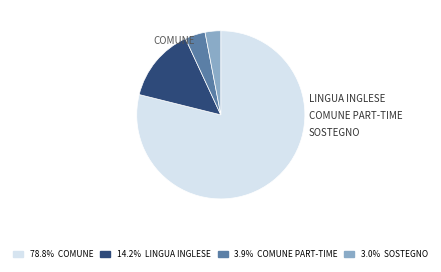

How many segments does this pie chart have?

4